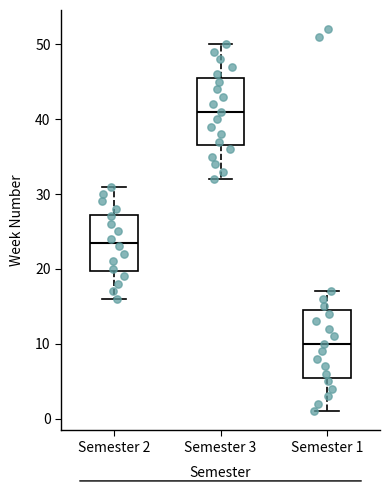

Which box has the lowest median line?

Semester 1